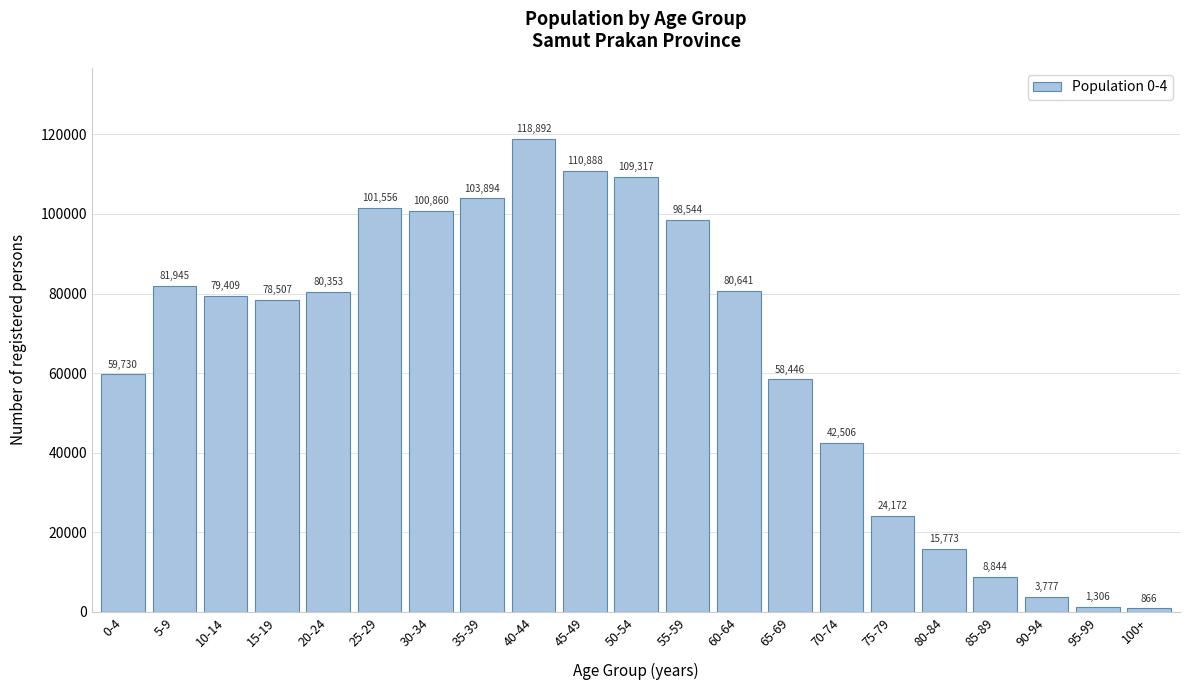

Reading right to left, what are all the values shown in this chart?

100+=866	95-99=1306	90-94=3777	85-89=8844	80-84=15773	75-79=24172	70-74=42506	65-69=58446	60-64=80641	55-59=98544	50-54=109317	45-49=110888	40-44=118892	35-39=103894	30-34=100860	25-29=101556	20-24=80353	15-19=78507	10-14=79409	5-9=81945	0-4=59730